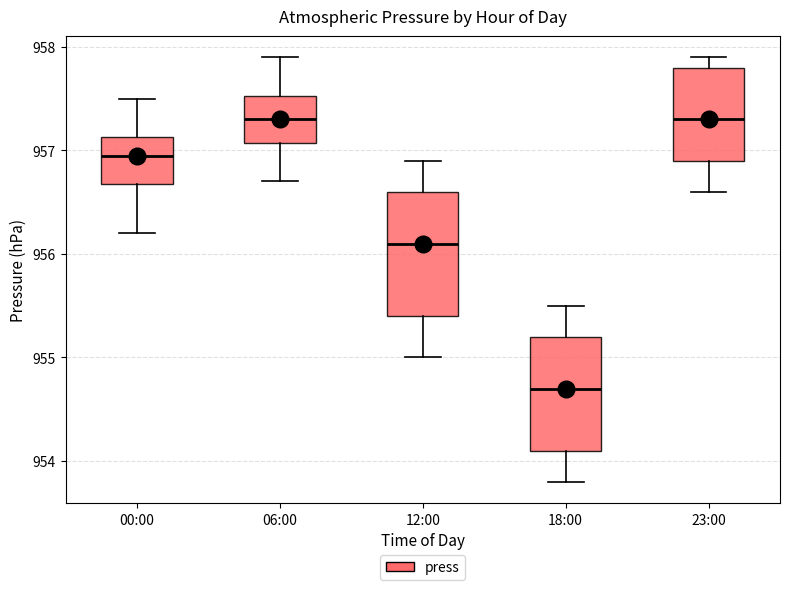

Which box's median line is the lowest?

18:00